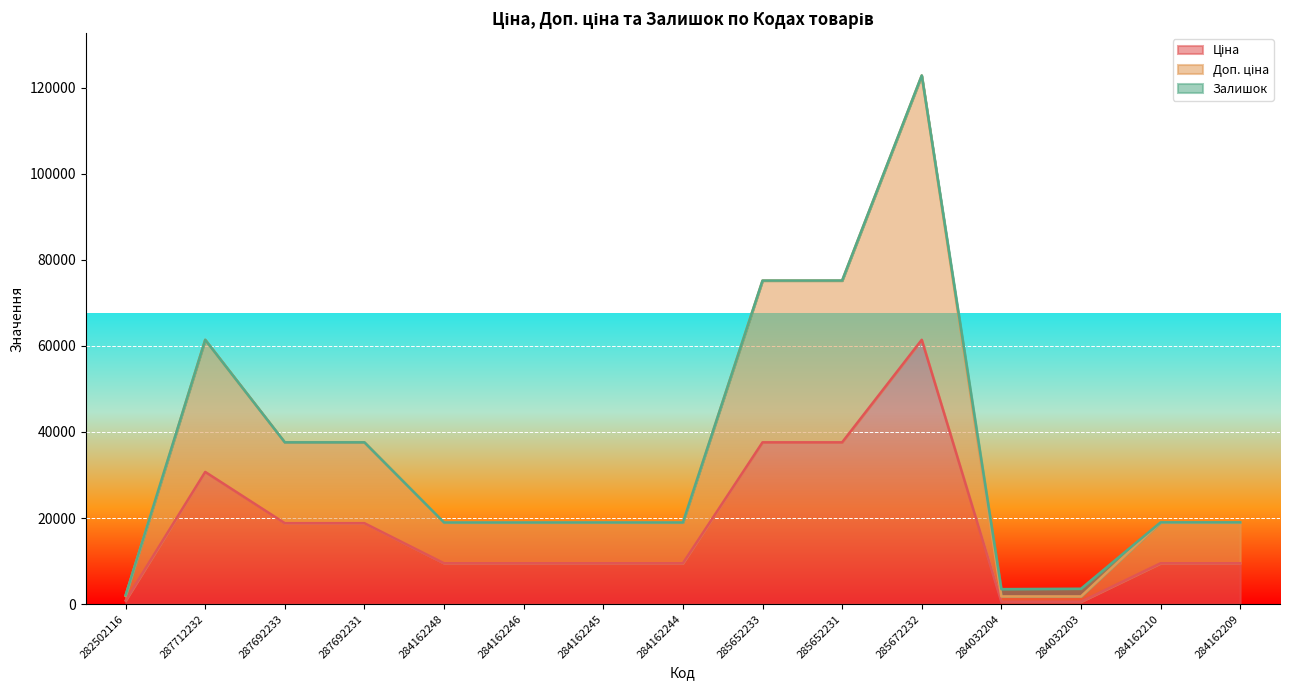

Does the chart display data point markers on the line(s)?

No